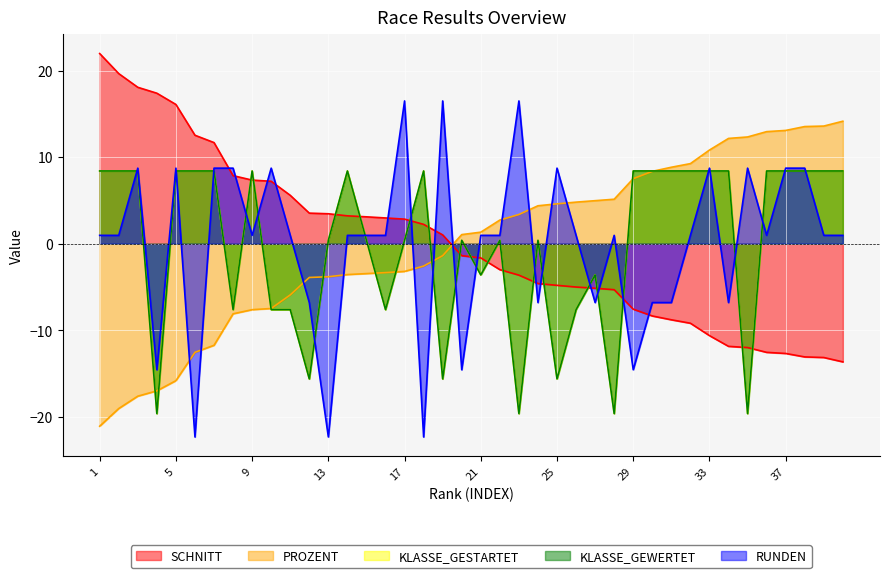

Rank the series by their maximum value, from lowest to highest.

KLASSE_GESTARTET, KLASSE_GEWERTET, PROZENT, RUNDEN, SCHNITT